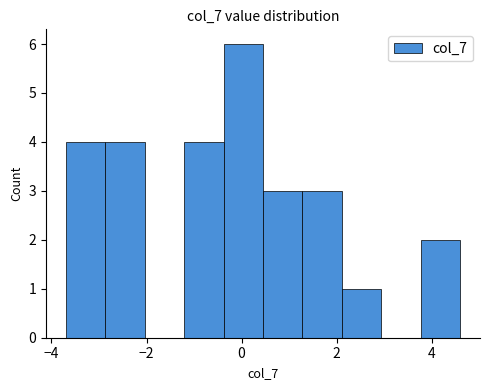

How tall is the bar that spans -0.4 to 0.4 on the x-axis? Neither the bar edges nor the heights are printed on the chart, so give them approximately, as read against the axes.

6